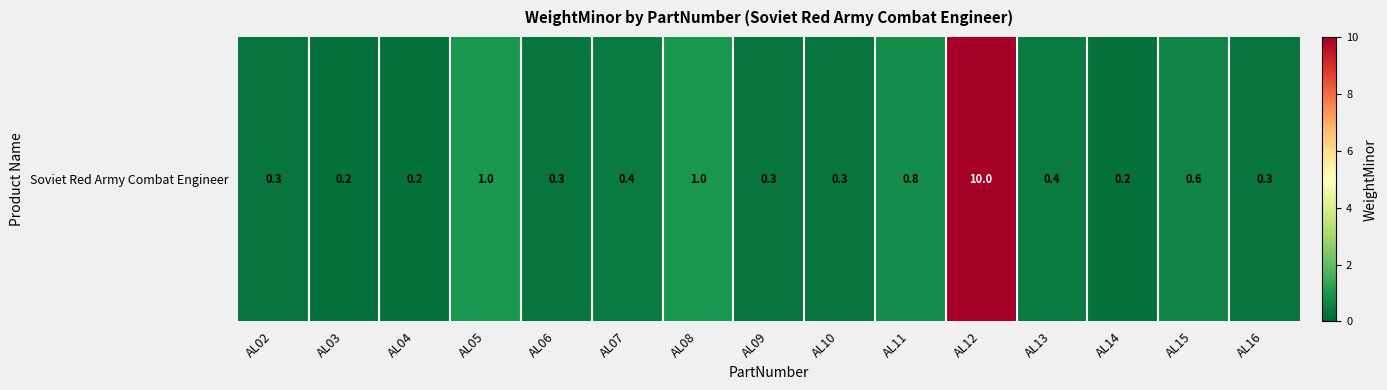

The value at AL12 is 10.0. True or false?

True